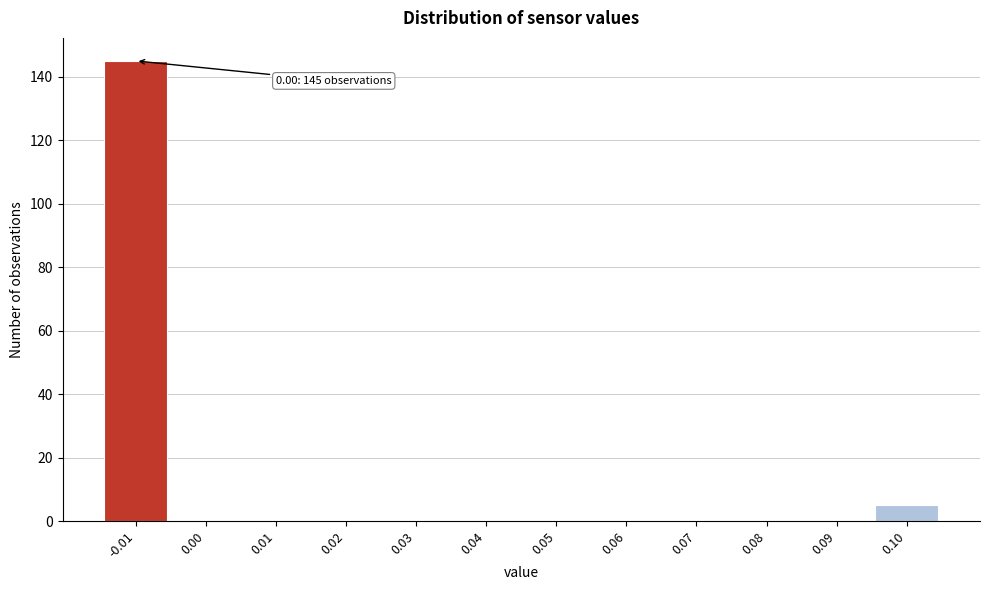

Reading left to right, what are all the values shown in this chart?

-0.01=145	0.00=0	0.01=0	0.02=0	0.03=0	0.04=0	0.05=0	0.06=0	0.07=0	0.08=0	0.09=0	0.10=5